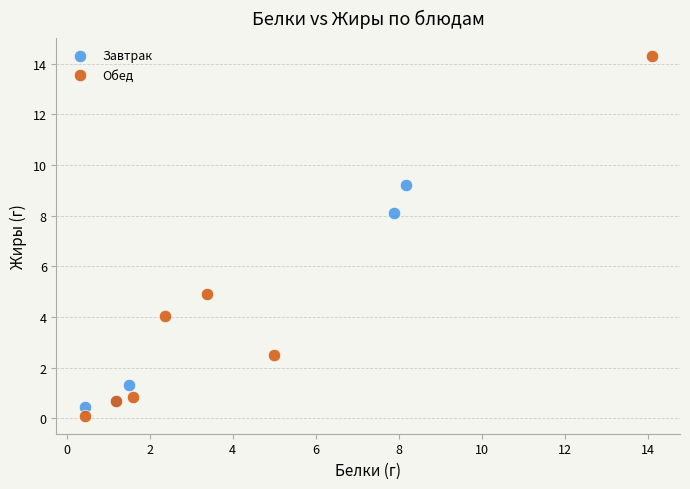

Which series has the widest spread of Y values?

Обед